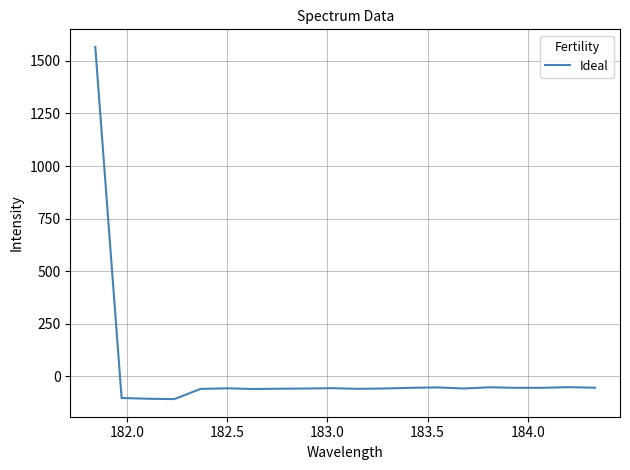

What is the maximum value shown in the chart?

1565.9